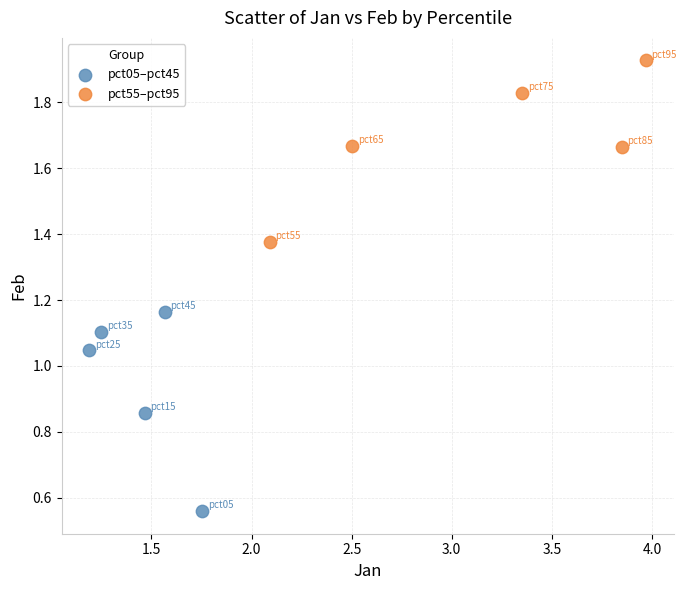

Which series contains the highest Y value?

pct55–pct95